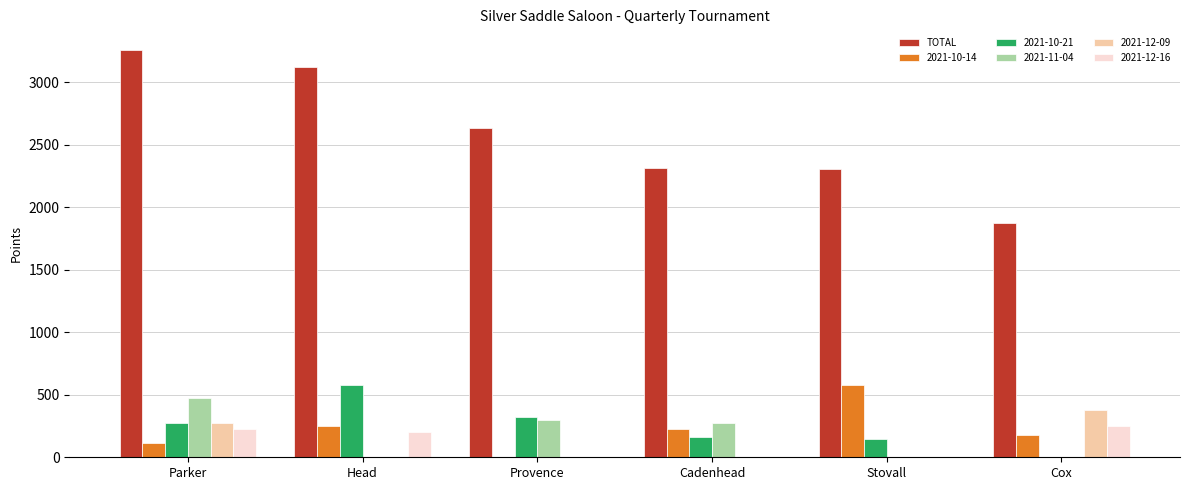

The 2021-10-21 series shows 241 at Cox. True or false?

False